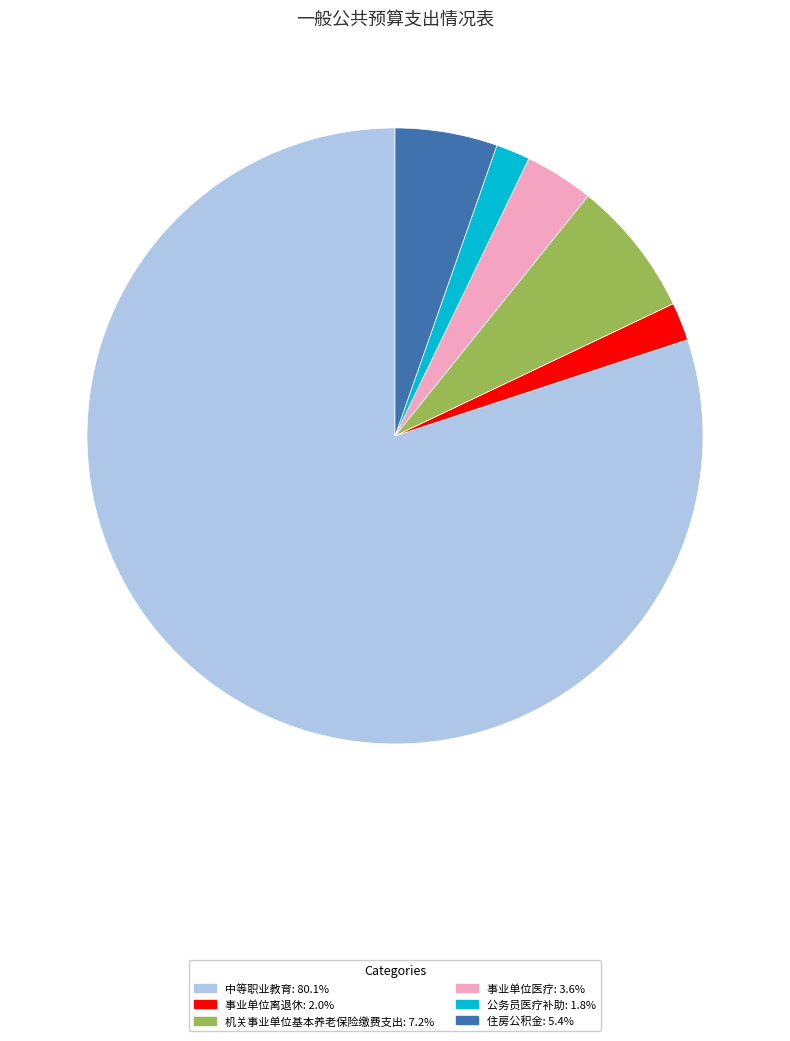

Which slice is the largest?

中等职业教育